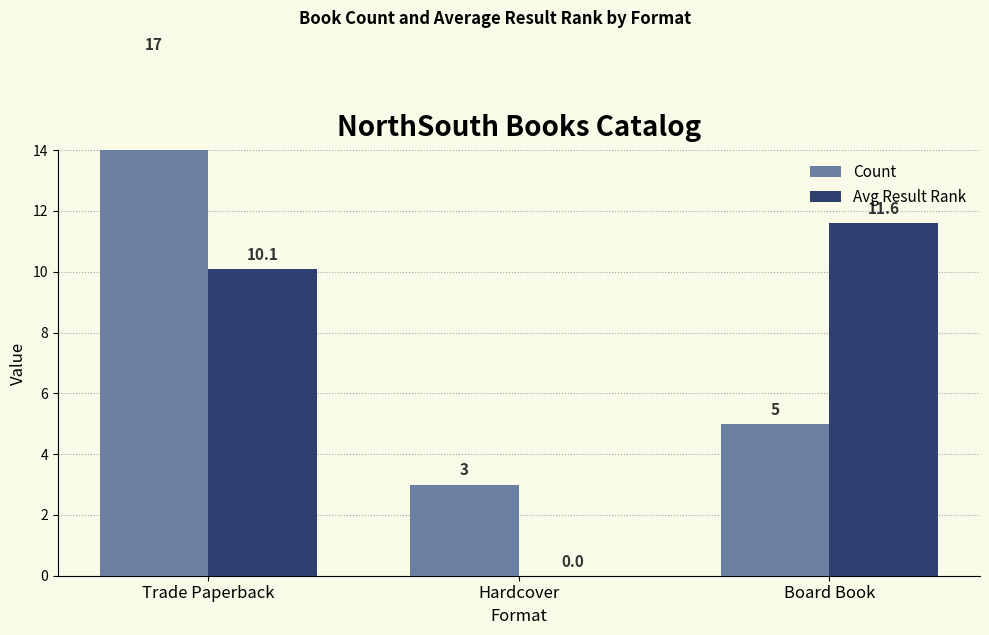

The Count series shows 22.5 at Trade Paperback. True or false?

False